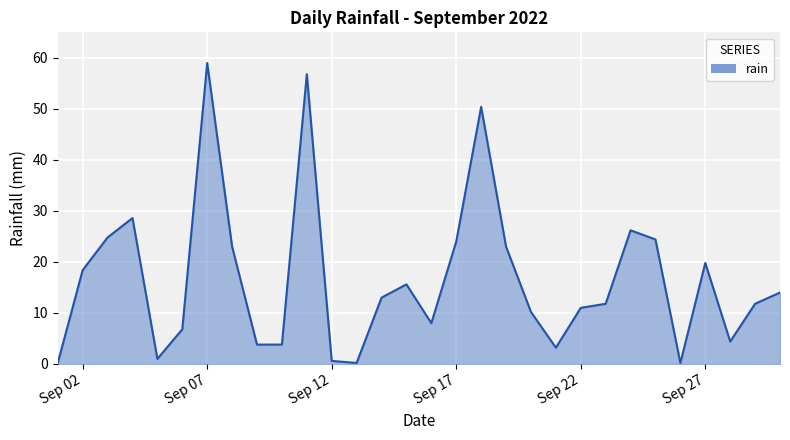

What is the average value?

16.6